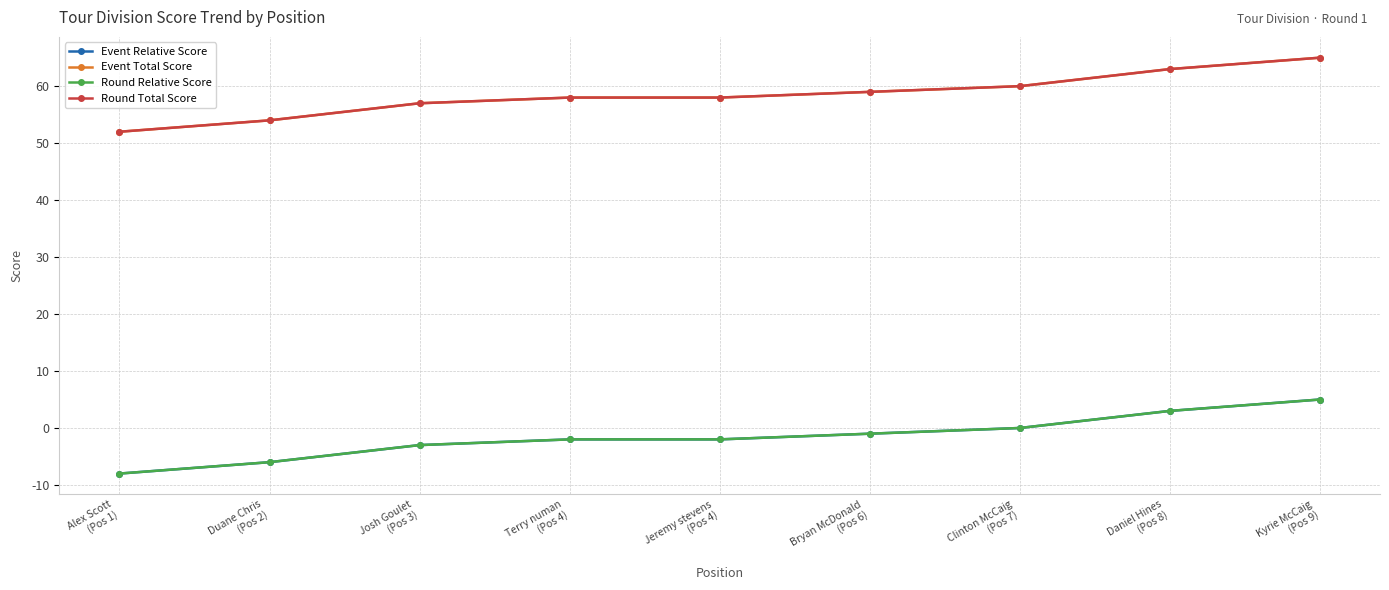

Is this an area chart (filled region under the line)?

No